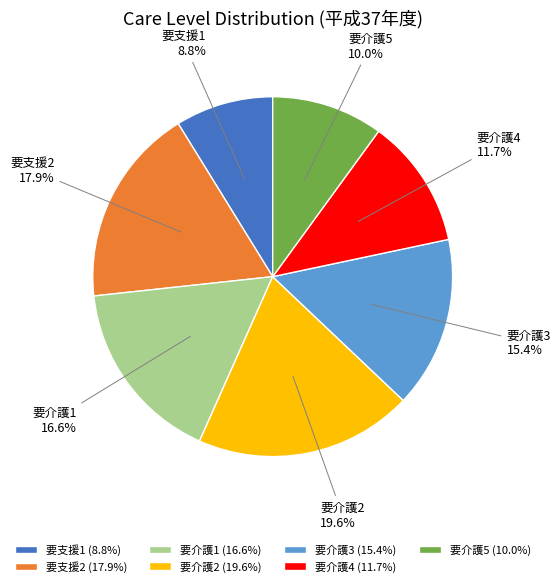

Does 要介護5 represent more than half of the total?

No